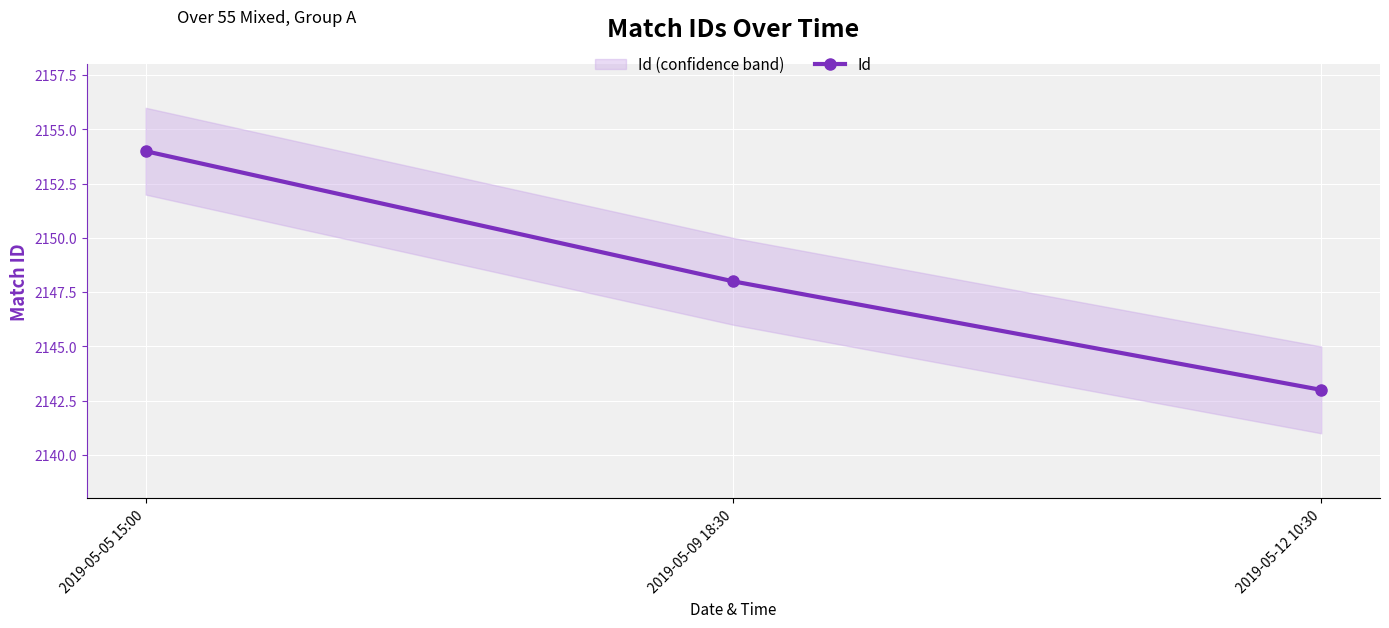

Where is the data nearest to the value 2148?

2019-05-09 18:30